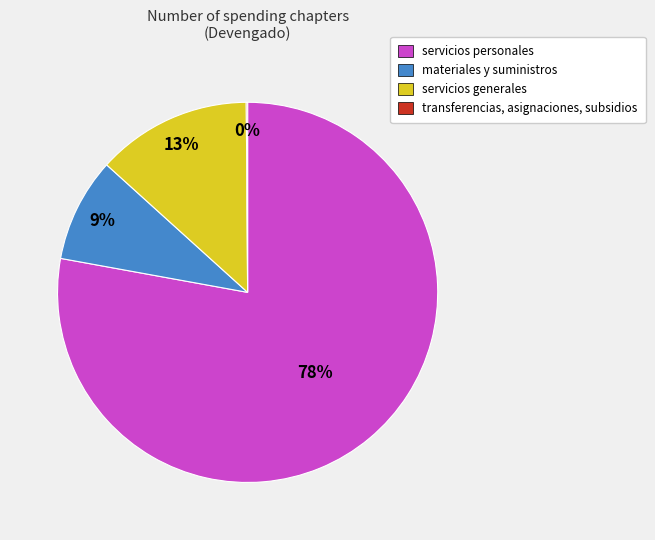

Combined, do servicios personales and materiales y suministros account for over 50%?

Yes